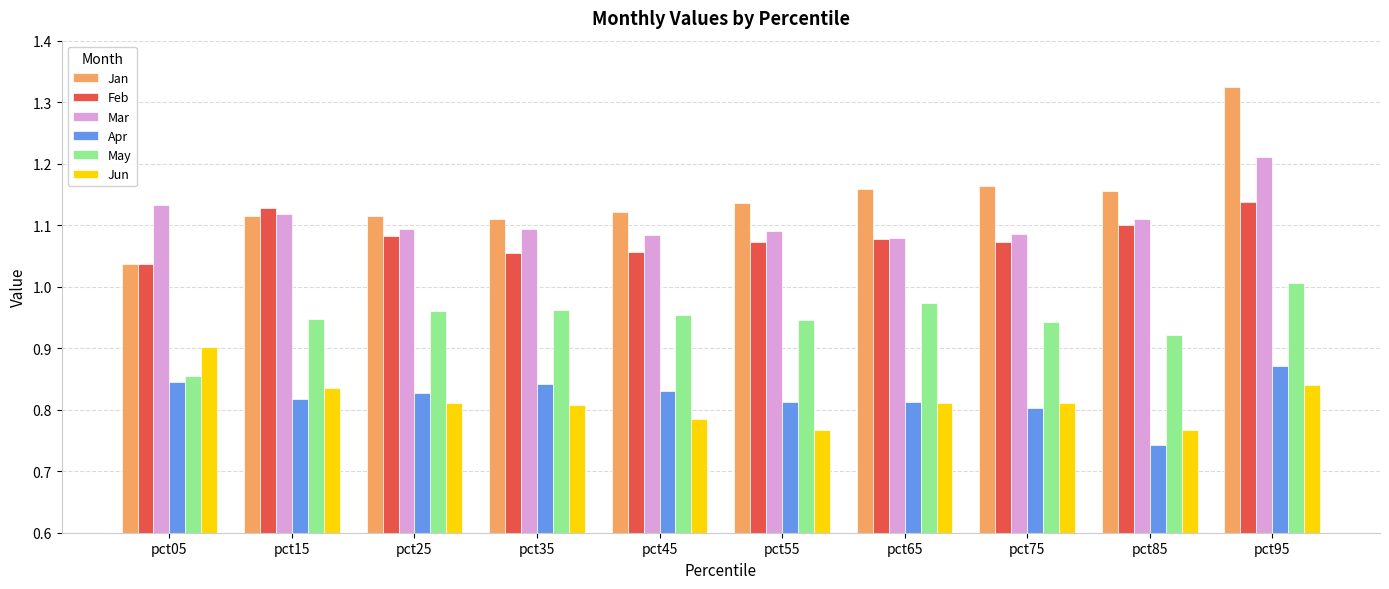

List the series in order of their peak value, lowest first.

Apr, Jun, May, Feb, Mar, Jan